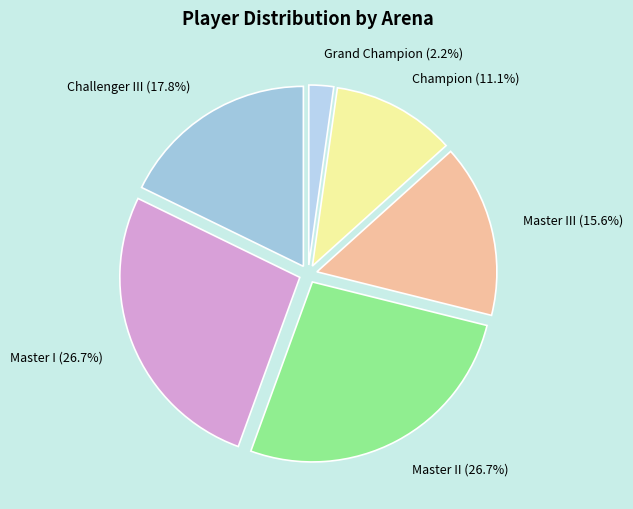

What is the total percentage of Master I (26.7%) and Master II (26.7%)?

53.3%